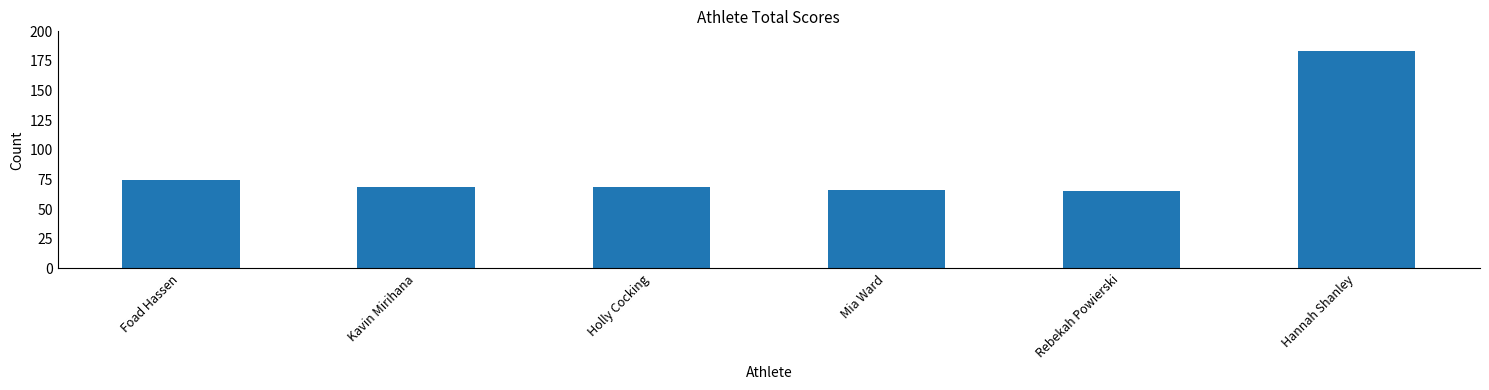

True or false: the data shows 69 at Kavin Mirihana.

True